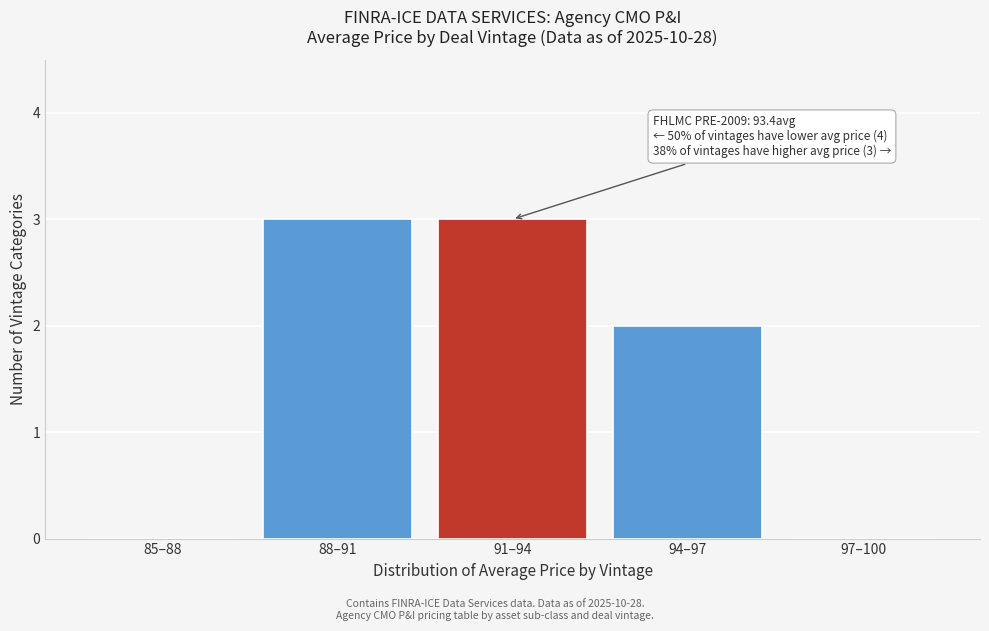

Reading left to right, extract all data points from this chart.

85–88=0	88–91=3	91–94=3	94–97=2	97–100=0